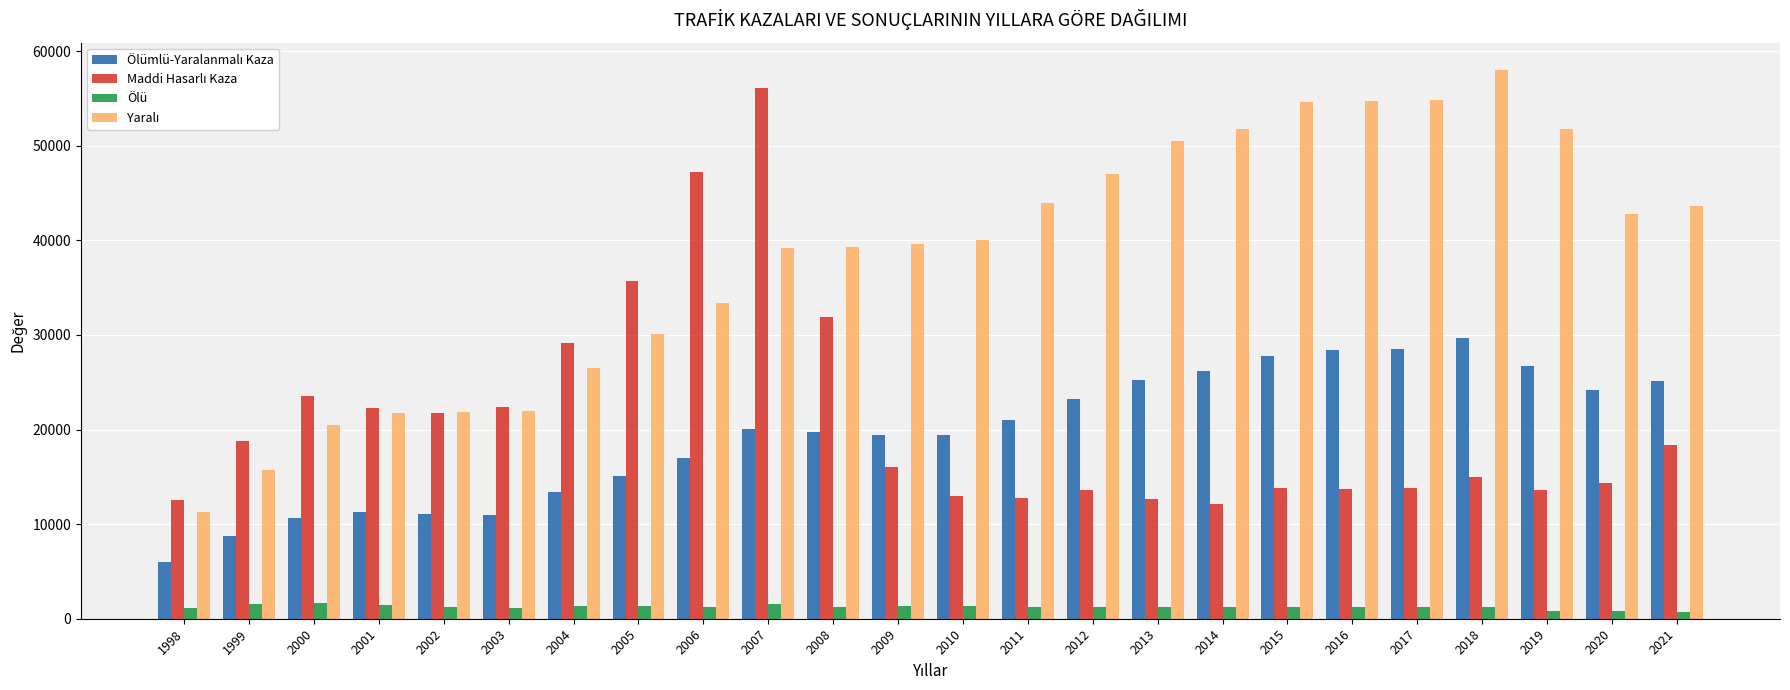

At which category is the sum across all series the highest?

2007